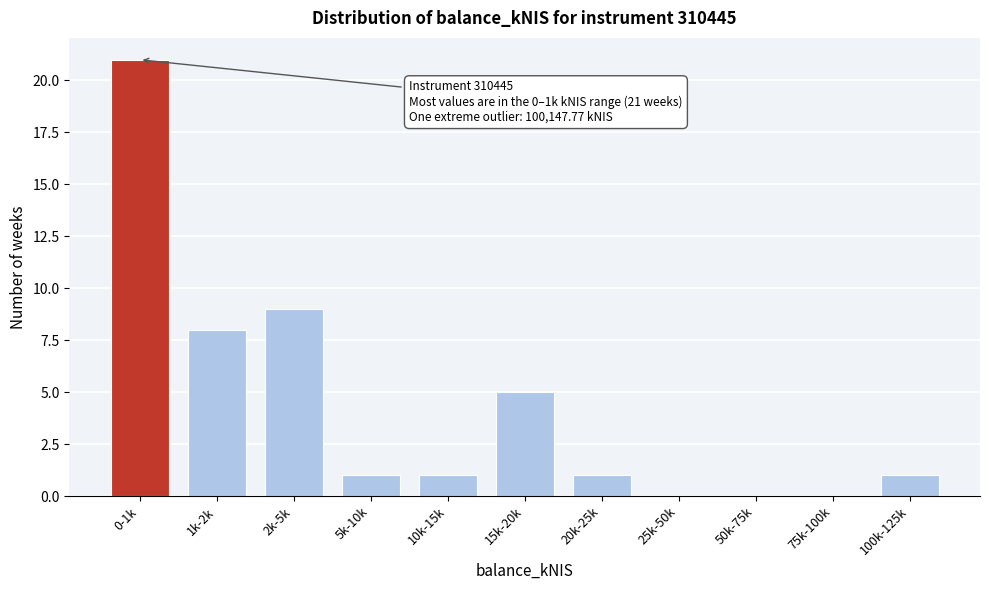

Reading left to right, what are all the values shown in this chart?

0-1k=21	1k-2k=8	2k-5k=9	5k-10k=1	10k-15k=1	15k-20k=5	20k-25k=1	25k-50k=0	50k-75k=0	75k-100k=0	100k-125k=1